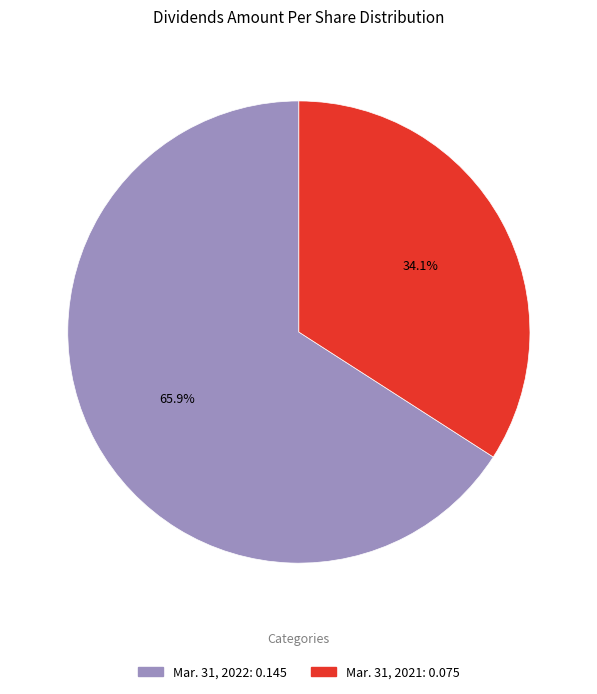

To the nearest percent, what is the combined percentage of Mar. 31, 2022 and Mar. 31, 2021?

100%